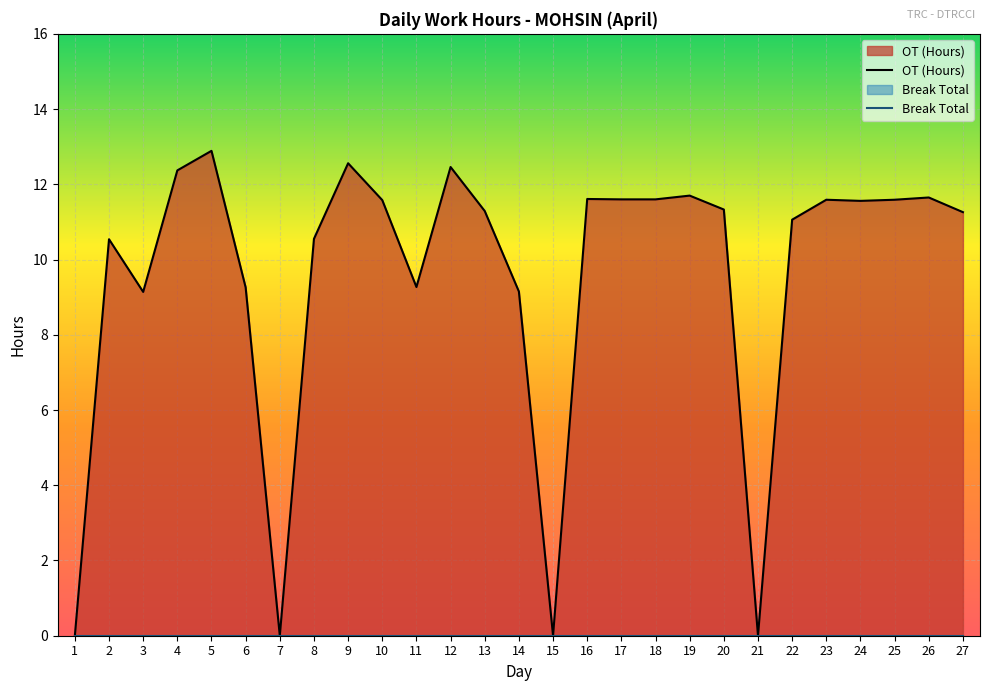

At which category does the chart reach its minimum across all series?

1